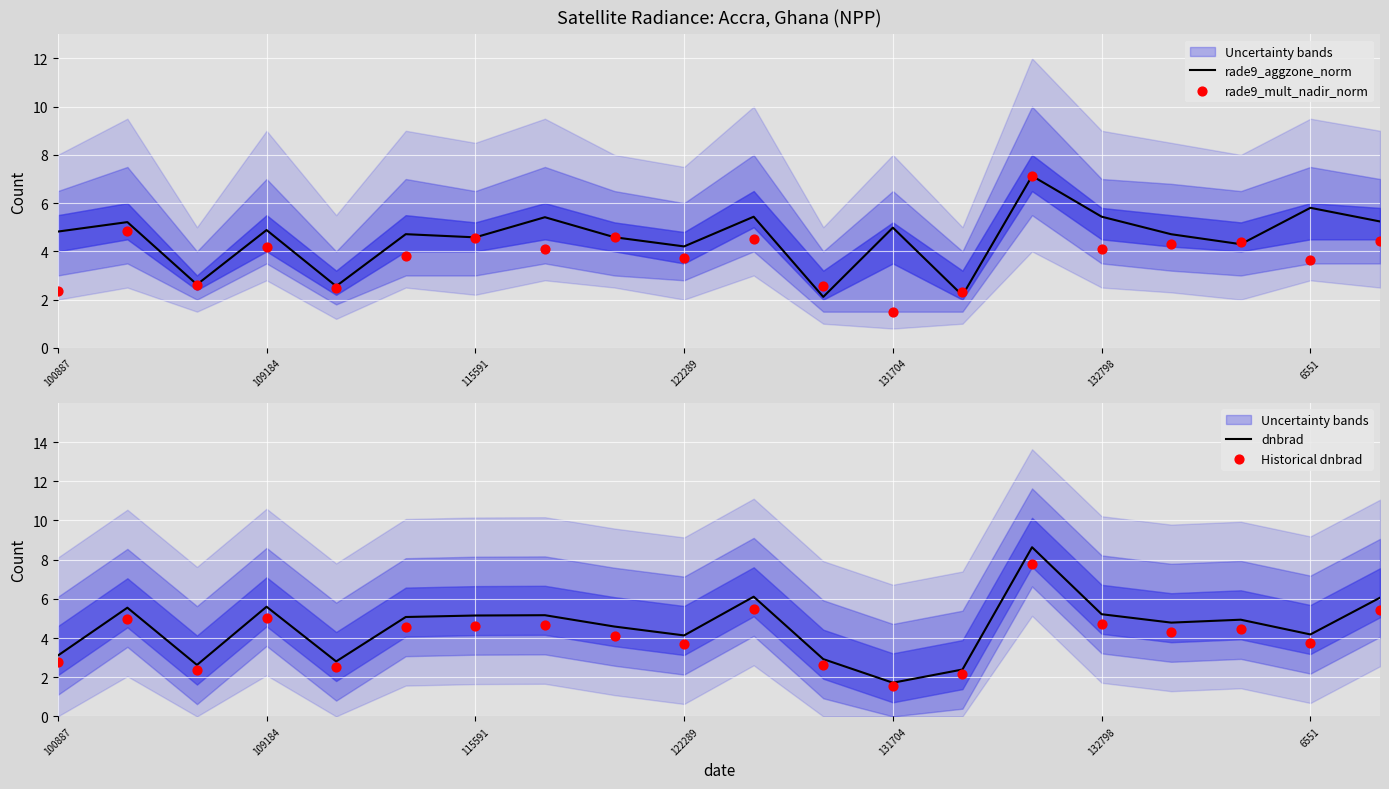

Which series has the largest total across all categories?

rade9_aggzone_norm